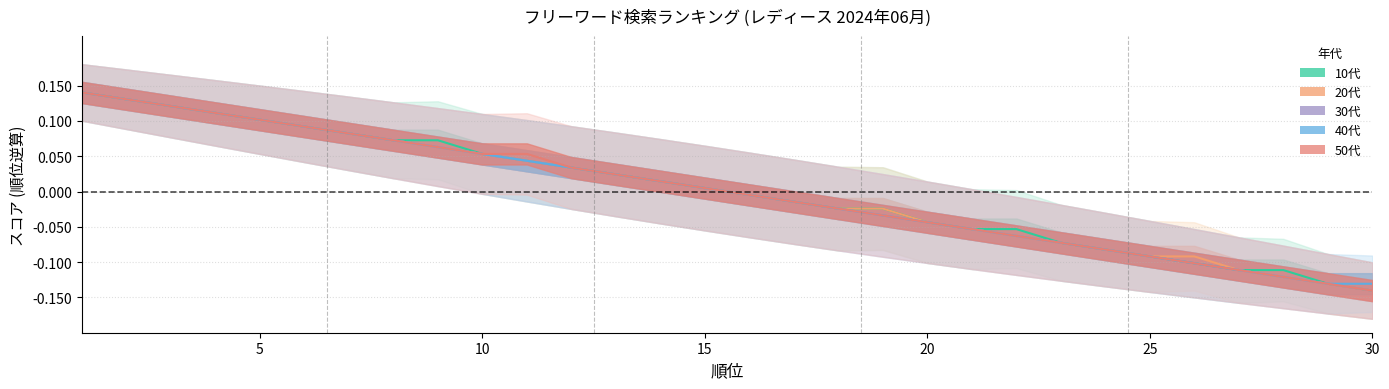

At how many categories does at least one series exceed 0?

15